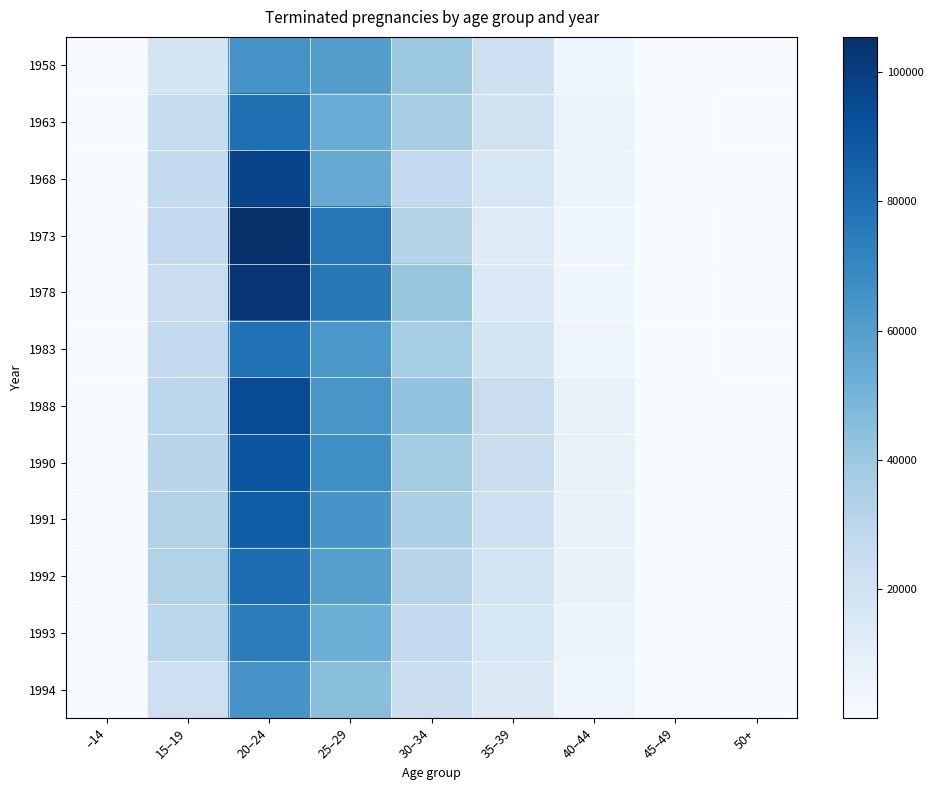

Which has a higher value, 50+ or 20–24?

20–24